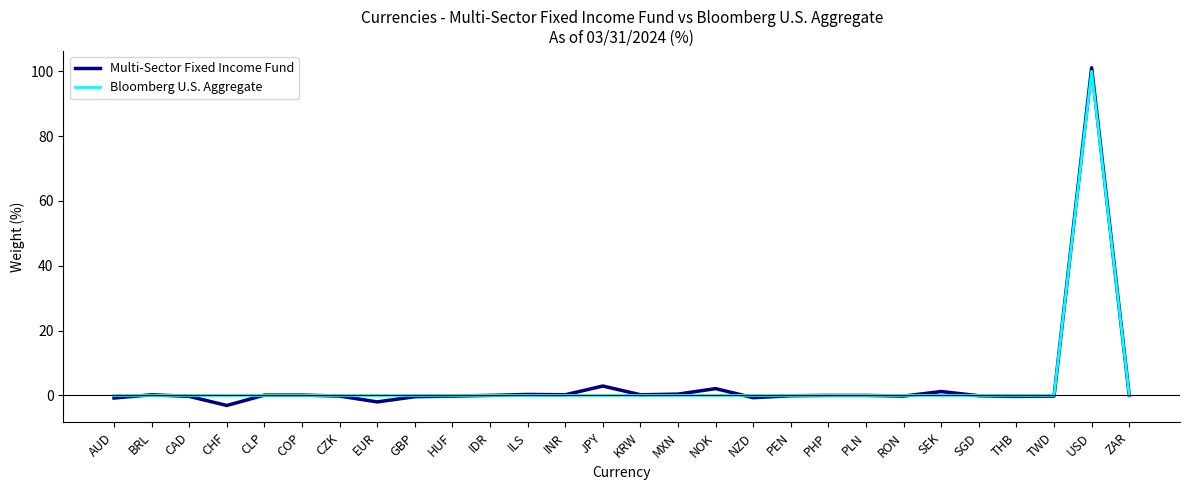

Which category has the highest value across all series?

USD